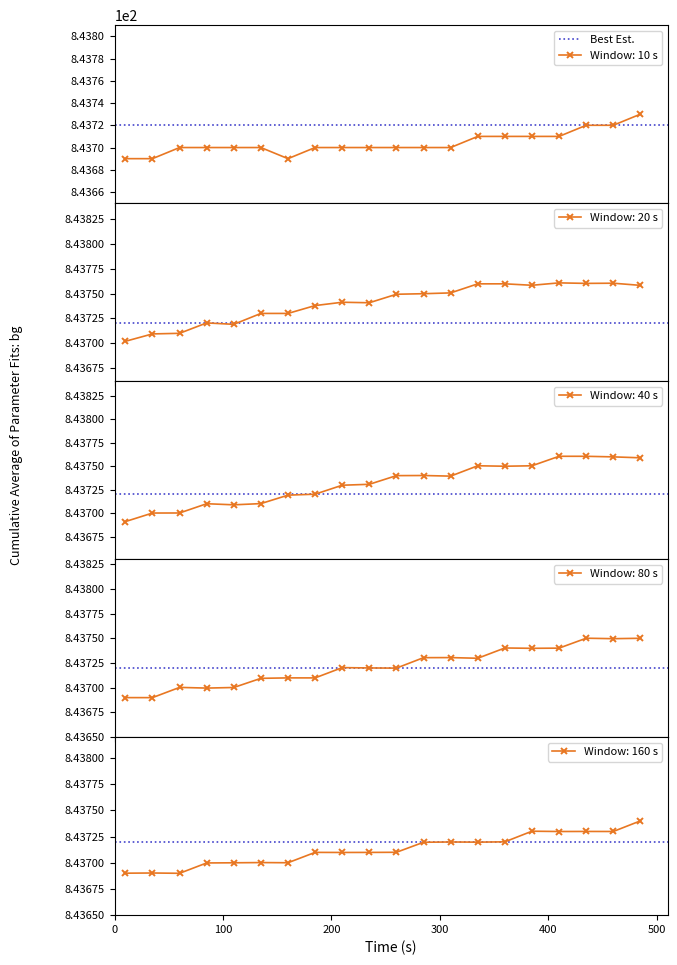

How many interior local valleys does the Window: 40 s series have?

3